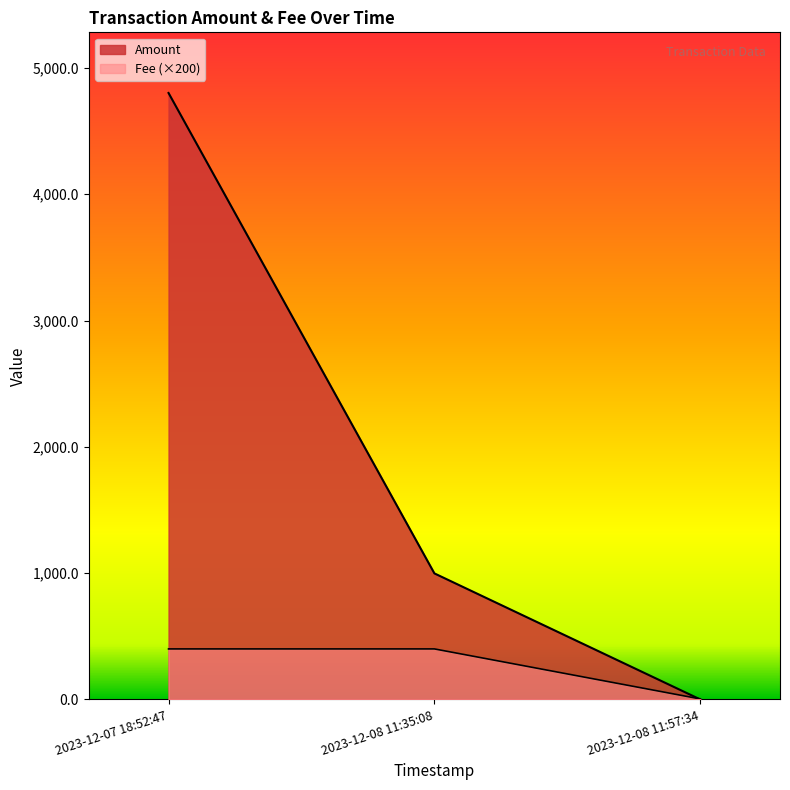

What is the maximum value for Fee?

400.0